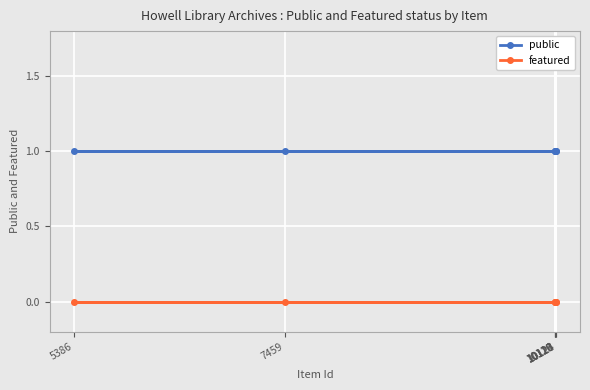

Is this an area chart (filled region under the line)?

No